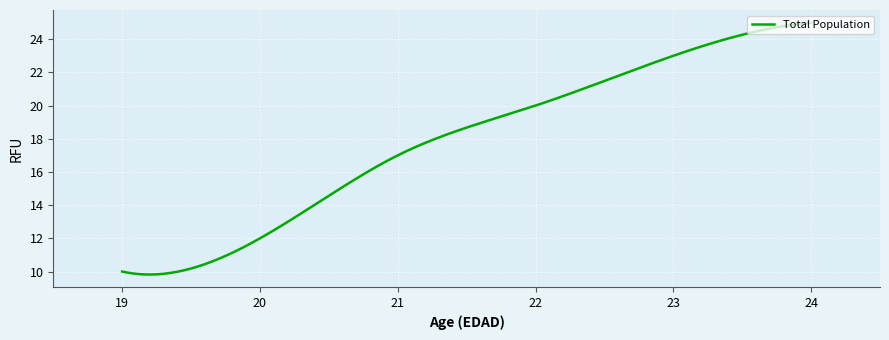

What is the difference between the maximum and minimum values?

15.2